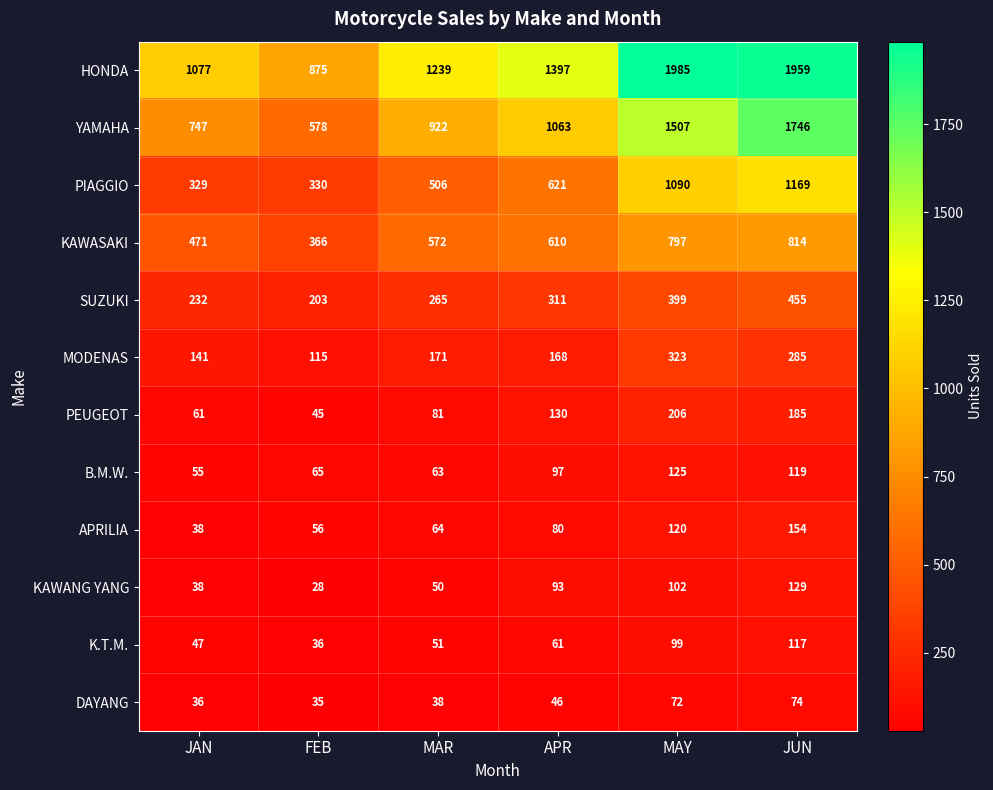

What is the maximum value shown in the chart?

1985